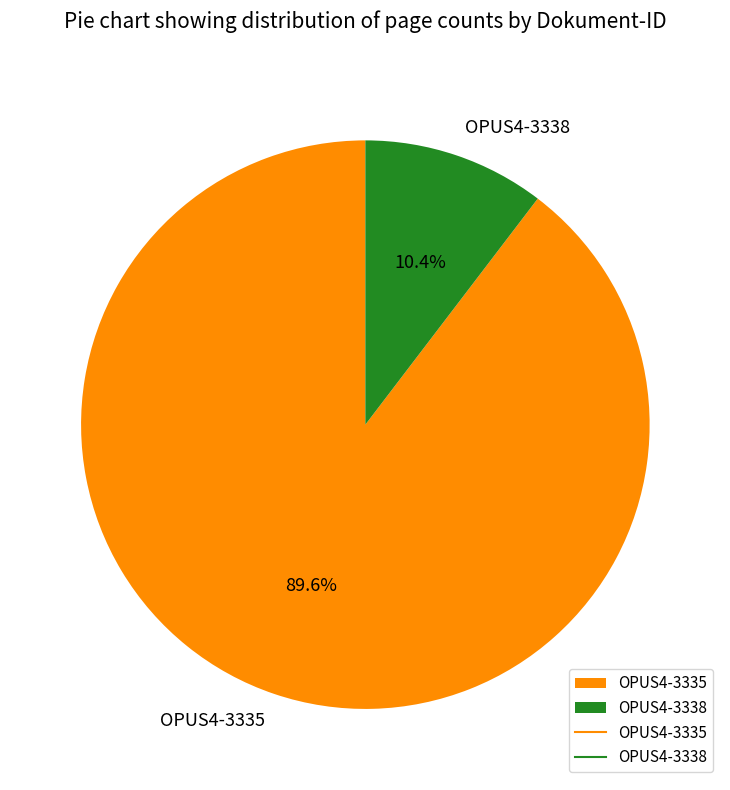

How many segments does this pie chart have?

2